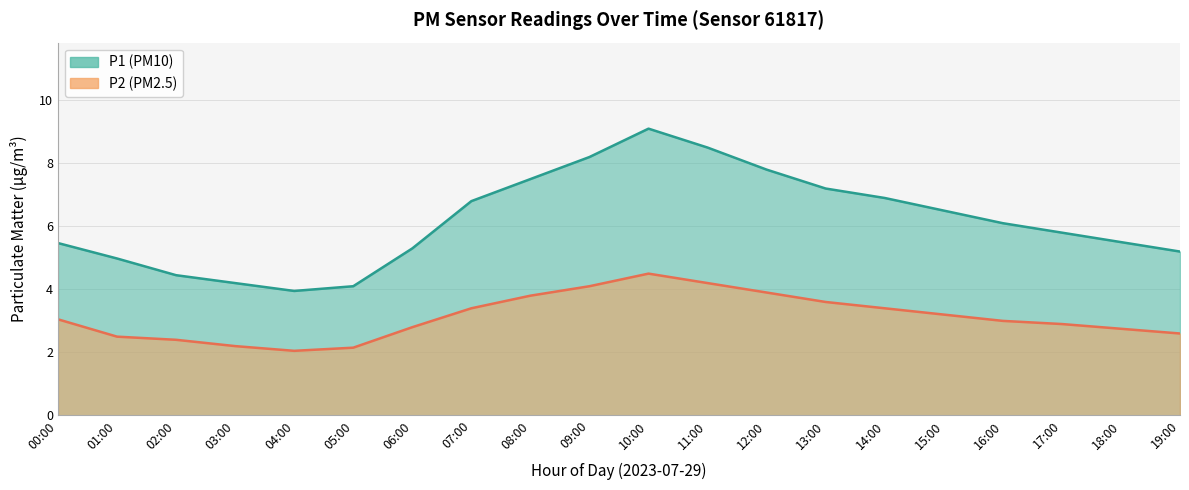

What is the difference between the highest and lowest values at 18:00?

2.8